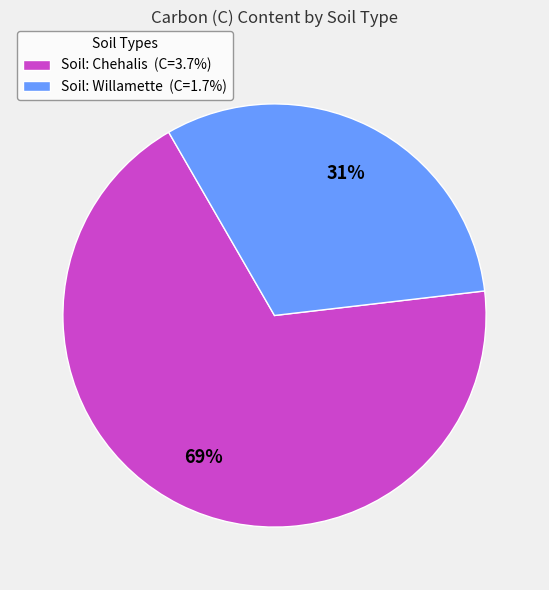

Does any single category account for the majority?

Yes